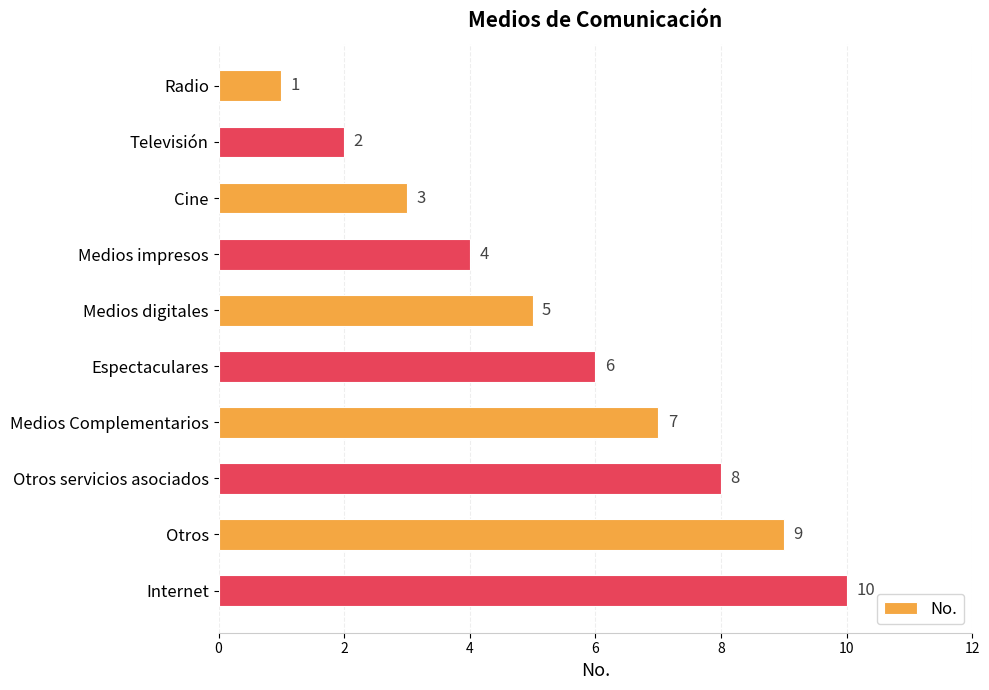

How many data points are less than 6?

5